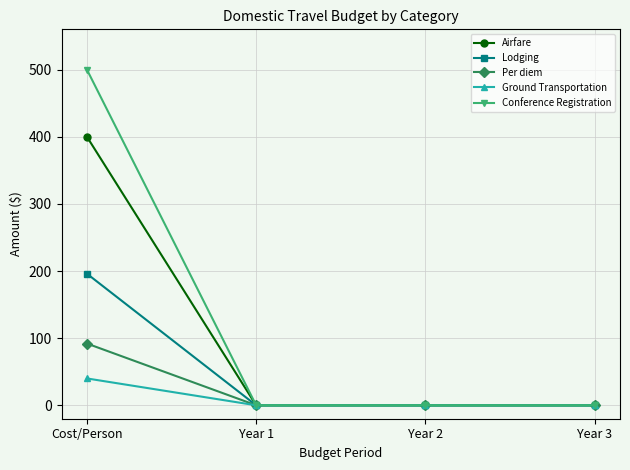

Reading left to right, list all the values displayed in this chart.

Airfare: Cost/Person=400	Year 1=0	Year 2=0	Year 3=0
Lodging: Cost/Person=196	Year 1=0	Year 2=0	Year 3=0
Per diem: Cost/Person=92	Year 1=0	Year 2=0	Year 3=0
Ground Transportation: Cost/Person=40	Year 1=0	Year 2=0	Year 3=0
Conference Registration: Cost/Person=500	Year 1=0	Year 2=0	Year 3=0